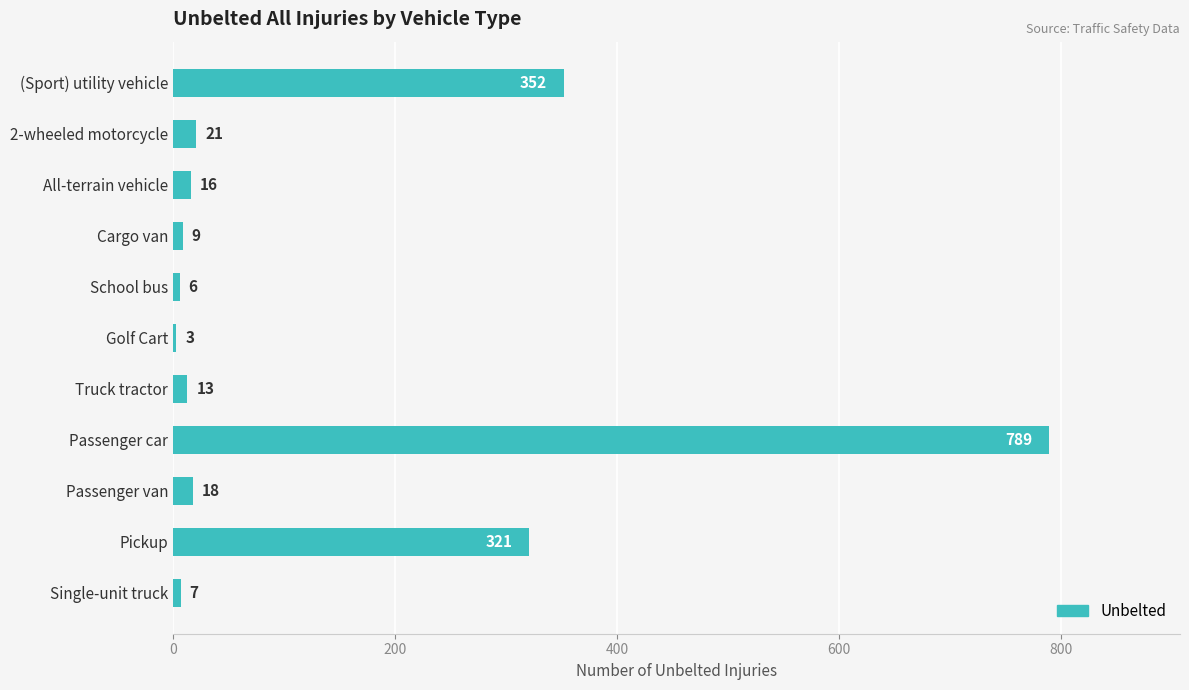

The value at (Sport) utility vehicle is 352. True or false?

True